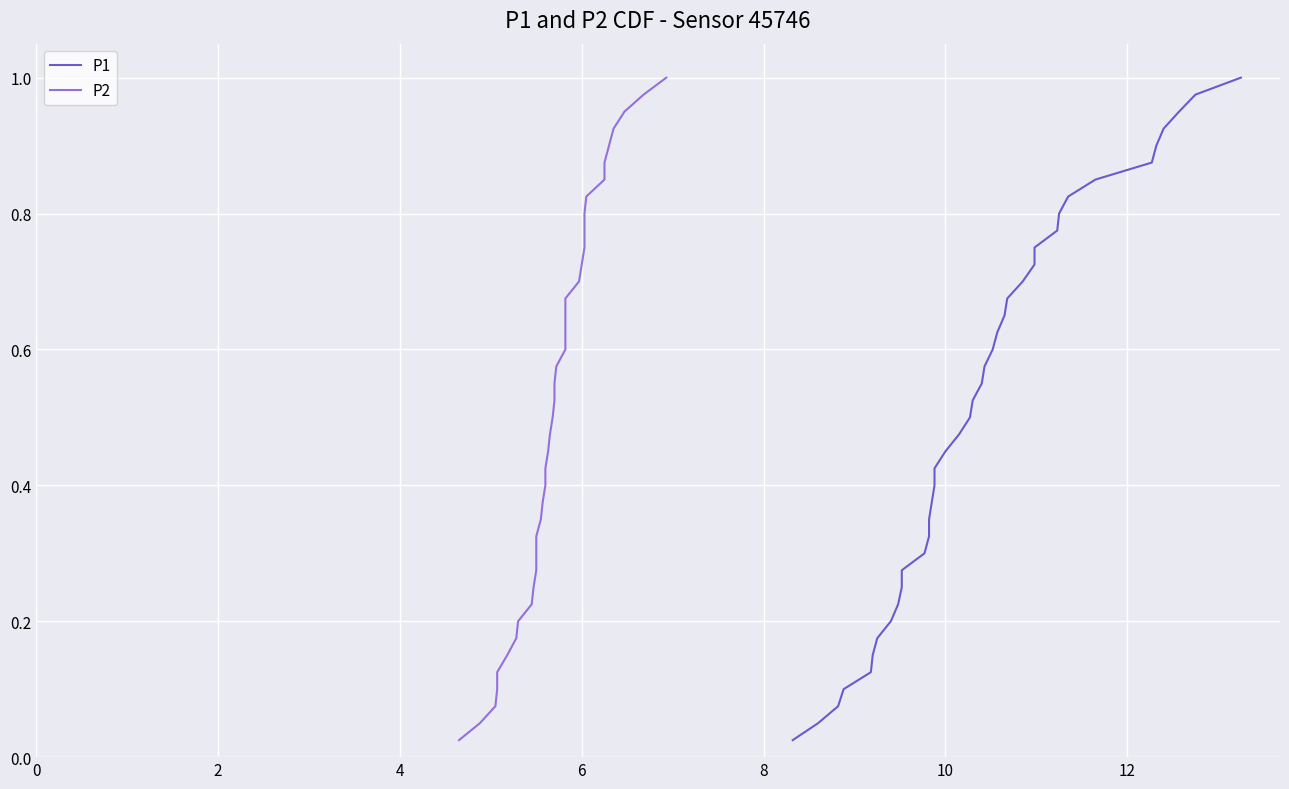

How many lines are shown in the chart?

2